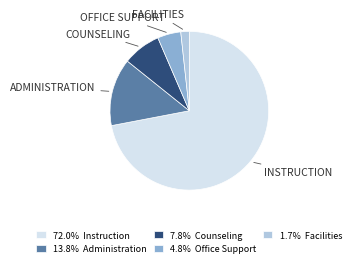

How many segments does this pie chart have?

5